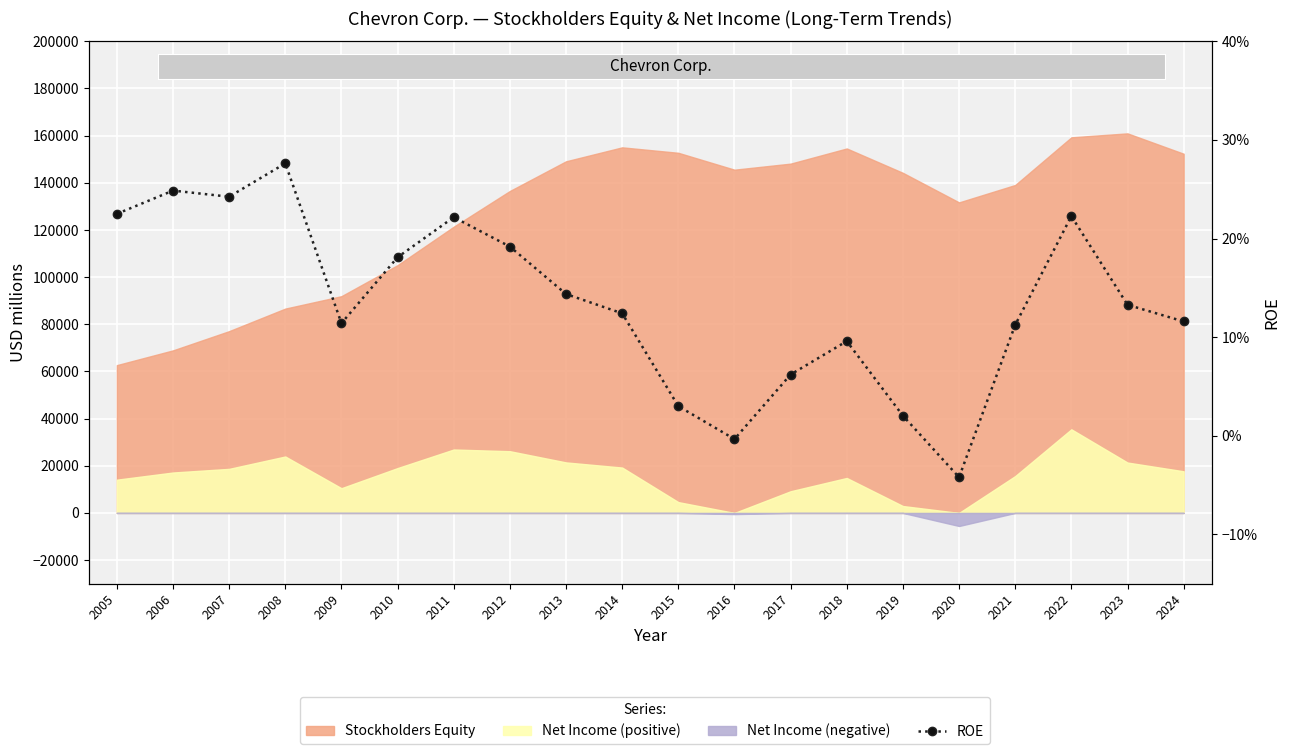

How many values are below 0?

2